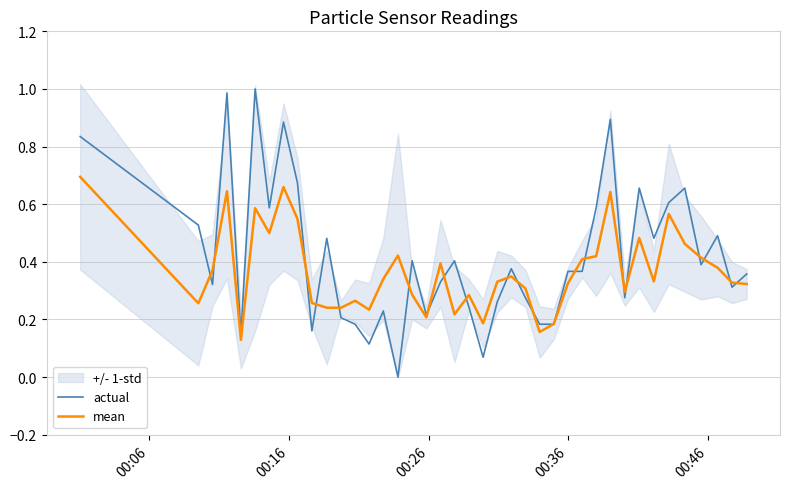

True or false: mean has more than 1 interior local peaks.

True